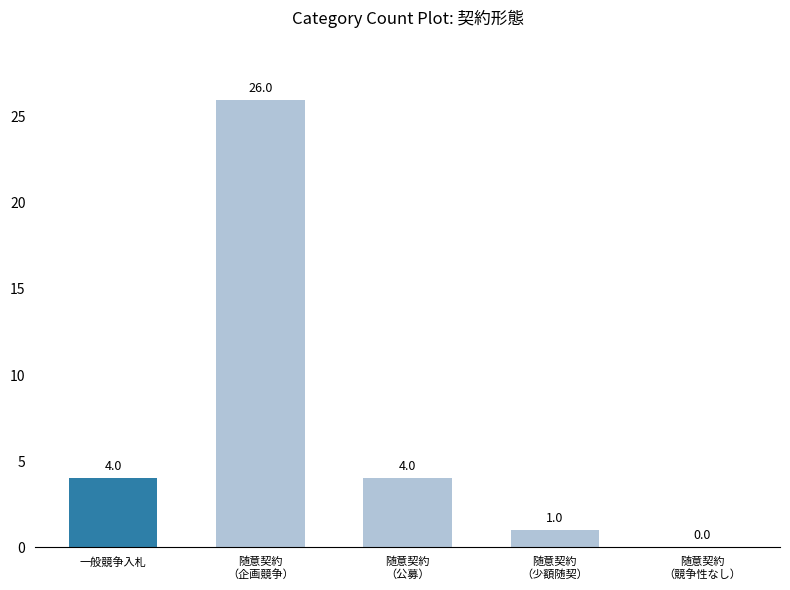

What is the maximum value shown in the chart?

26